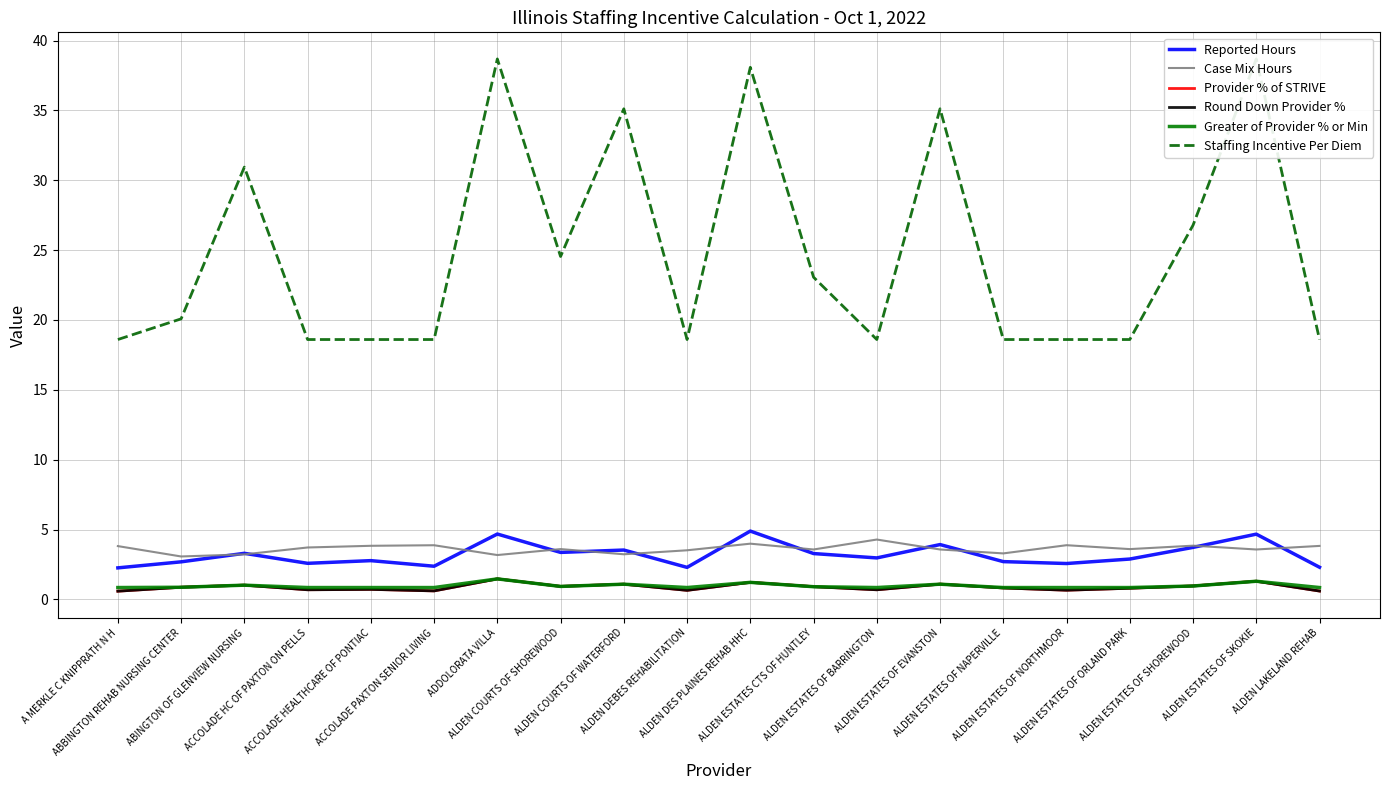

What is the sum of the Staffing Incentive Per Diem values at ALDEN DES PLAINES REHAB HHC and ALDEN ESTATES OF SKOKIE?

76.8